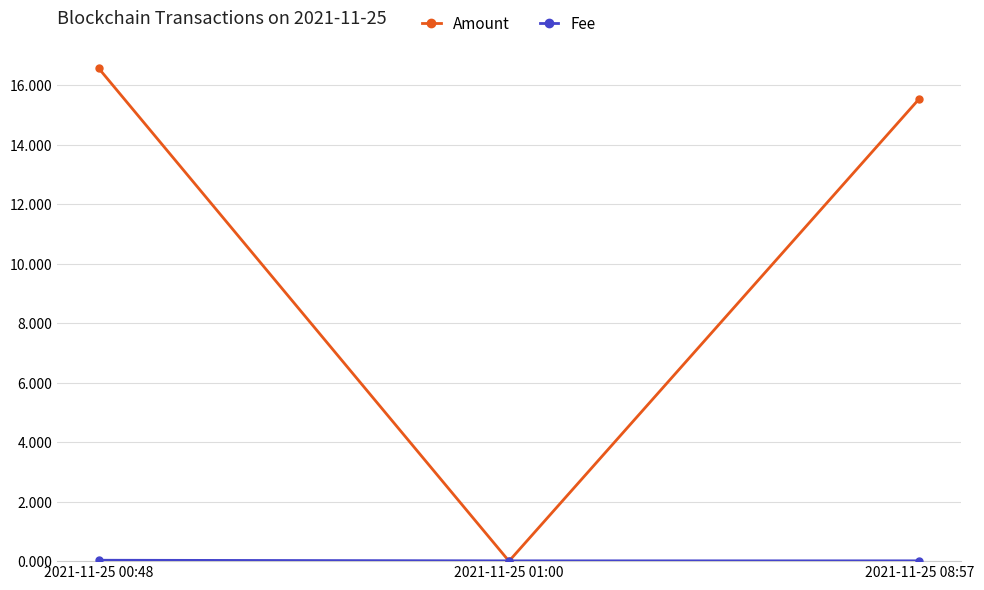

What is the value of the Amount point at the 3rd from the left?

15.6